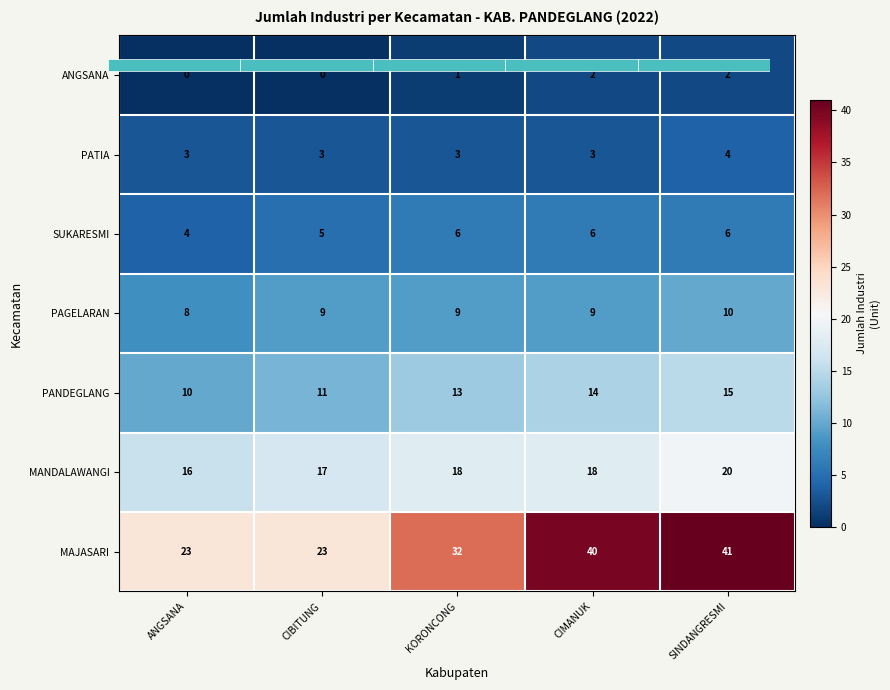

Between CIBITUNG and KORONCONG, which series saw the biggest shift?

MAJASARI